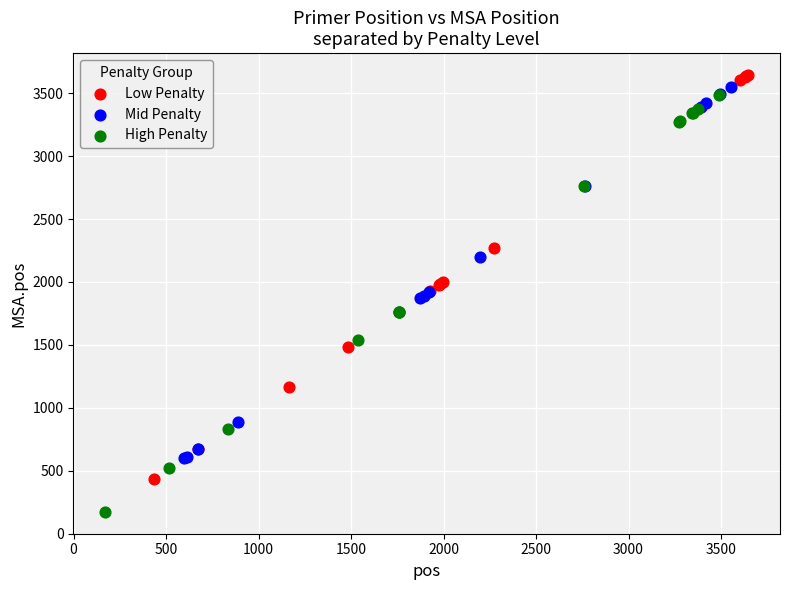

Which series reaches the minimum Y coordinate?

High Penalty